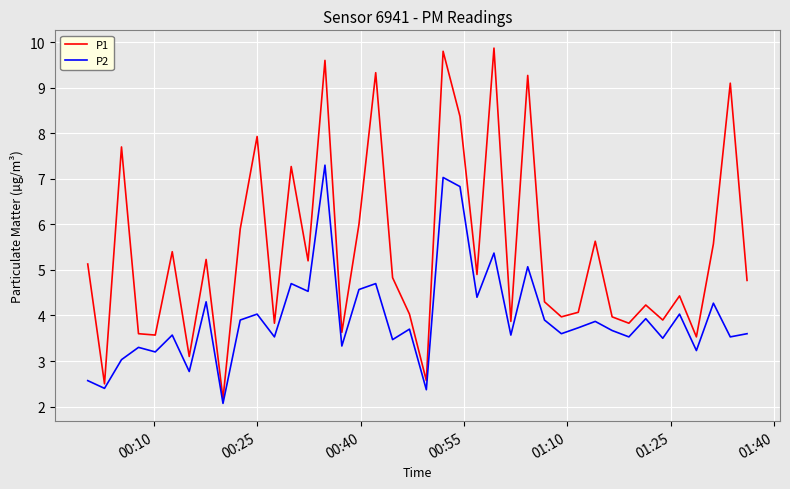

List the series in order of their peak value, lowest first.

P2, P1